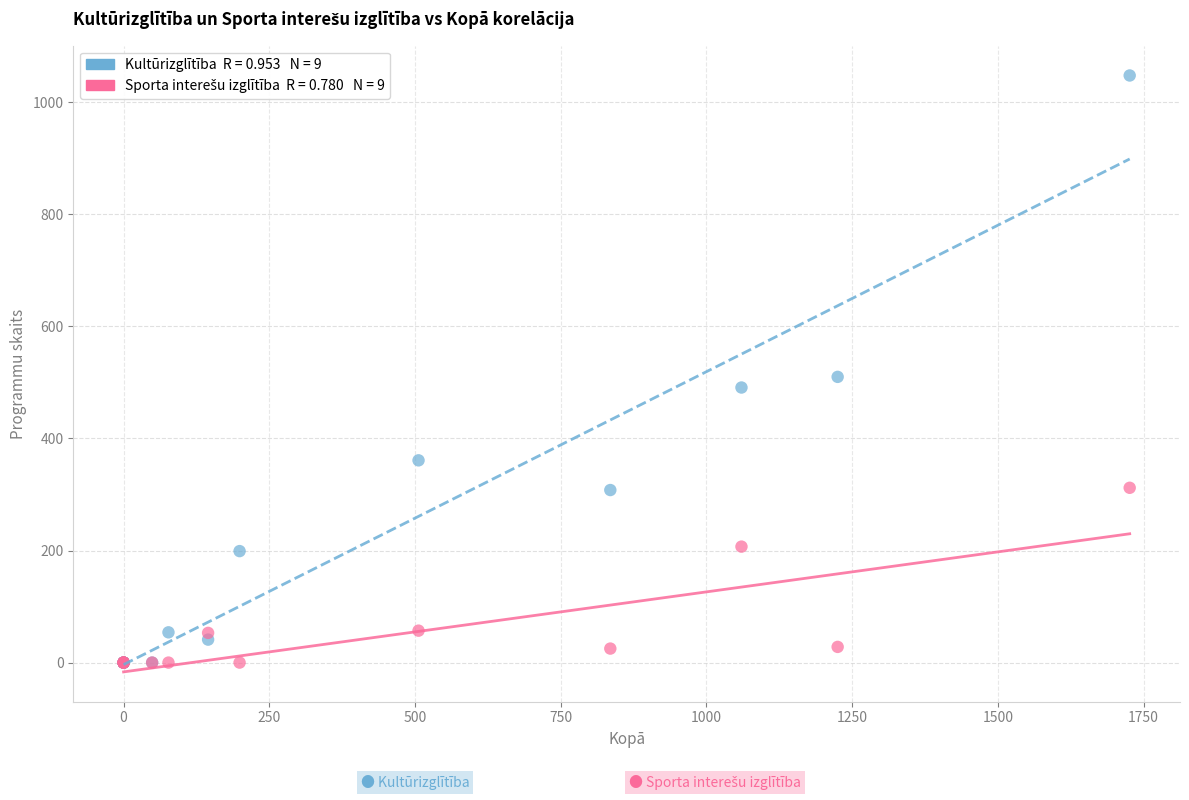

Across all series, what Y value is closest to 524?

510